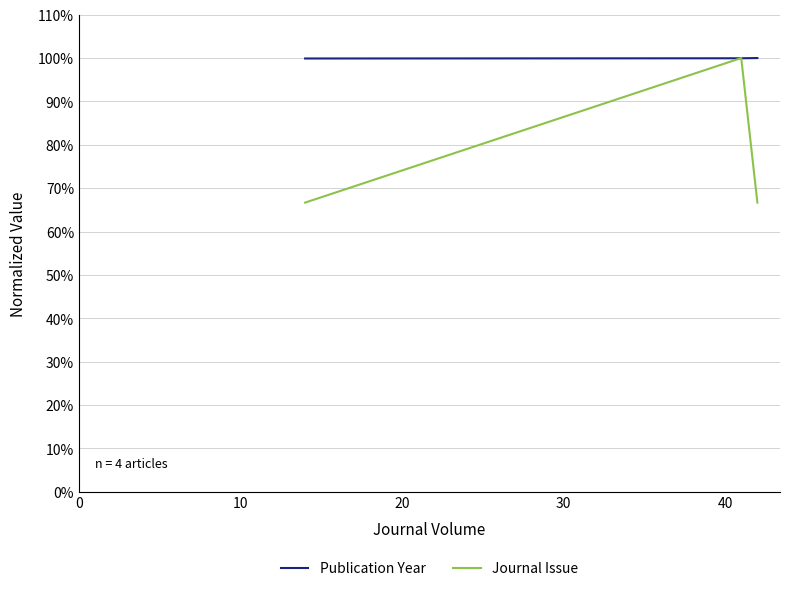

How many data points does each series have?

4